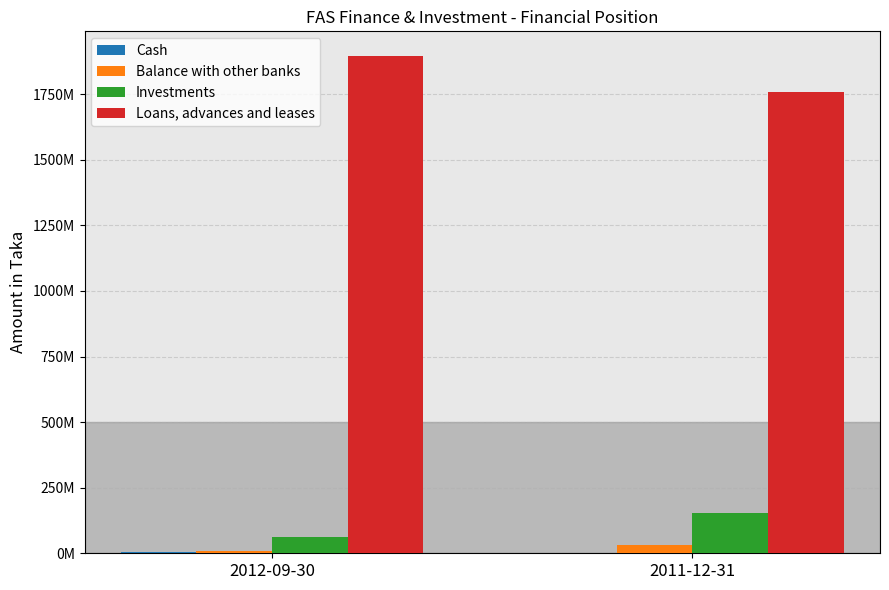

What is the lowest value of the Investments series?

62002288